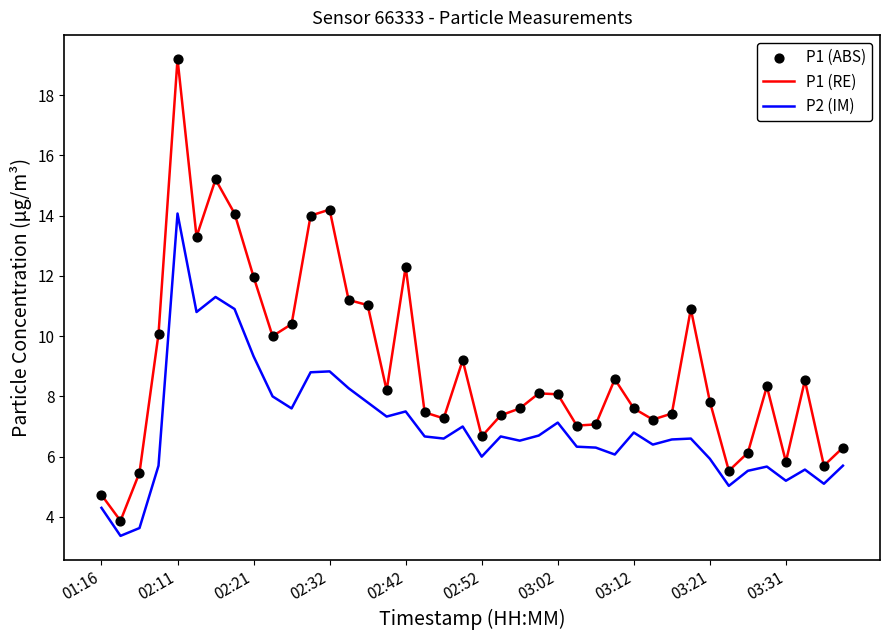

Which series has the largest range (max minus min)?

P1 (RE)